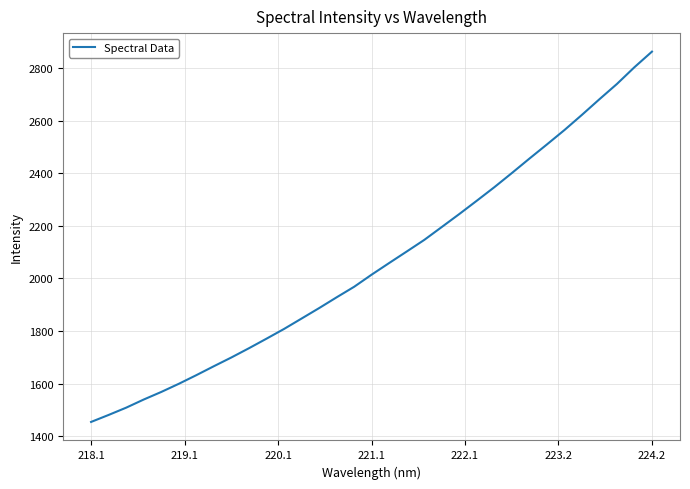

What is the greatest value displayed?

2862.0